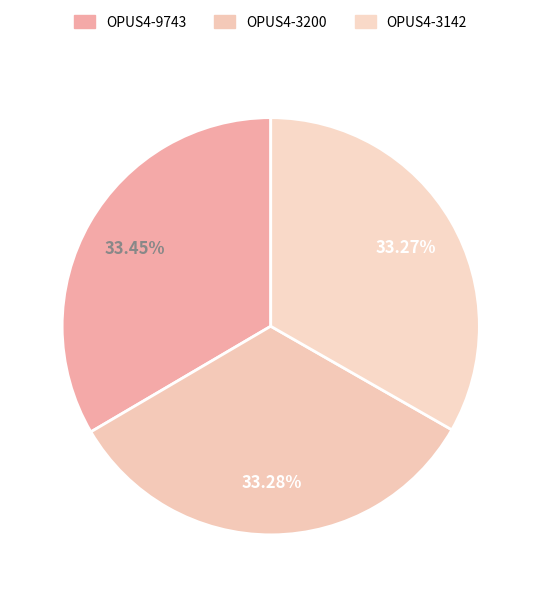

Count the number of slices in the pie.

3